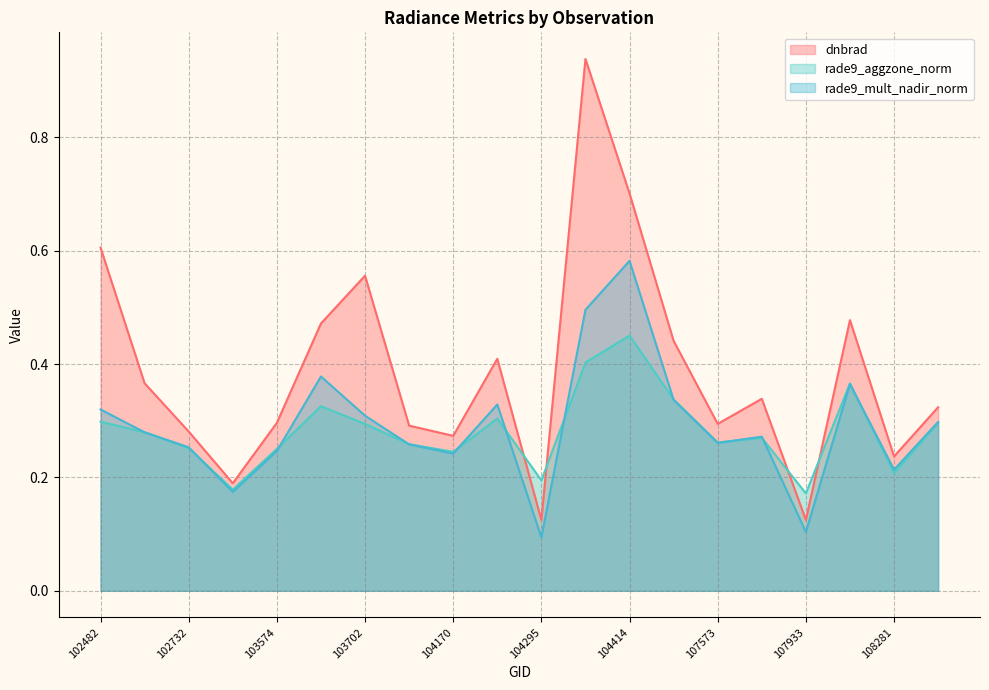

At which category is the sum across all series the highest?

104405